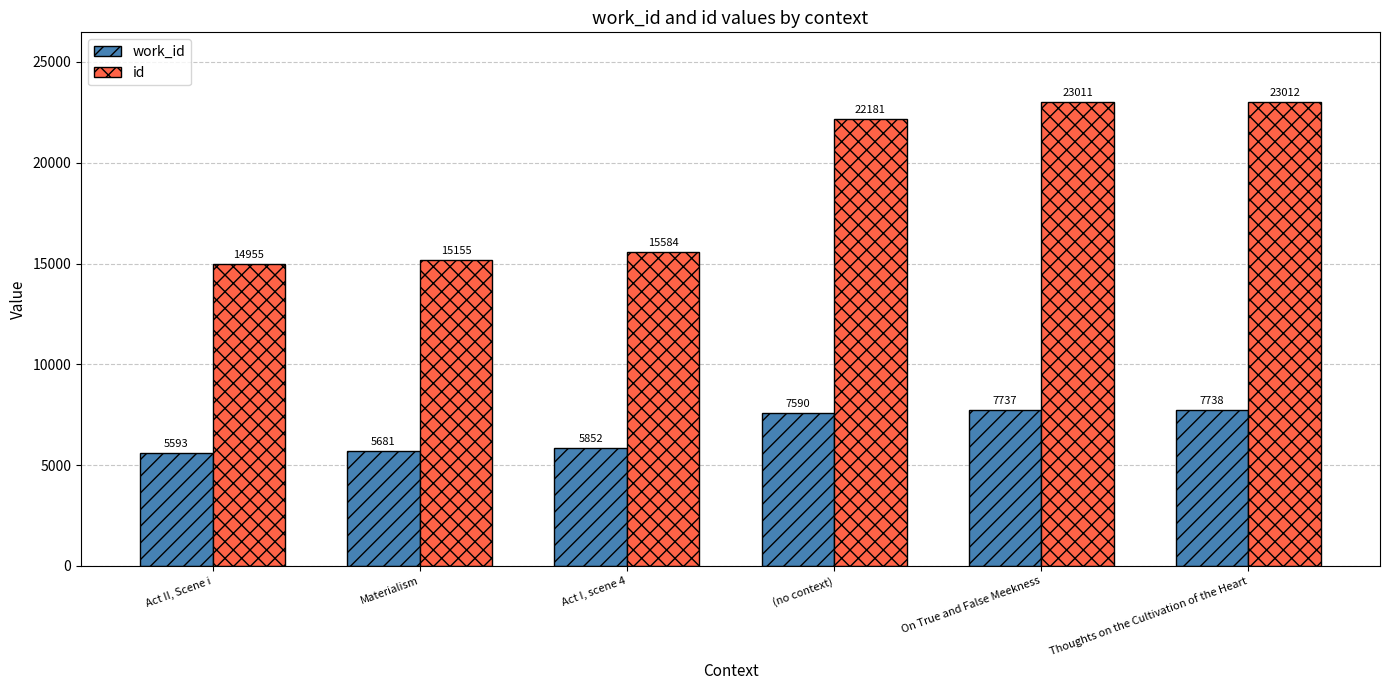

Between Act II, Scene i and Act I, scene 4, which series saw the biggest shift?

id